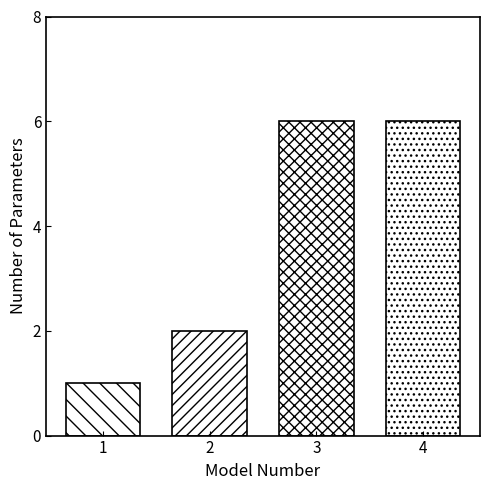

Reading left to right, extract all data points from this chart.

1=1	2=2	3=6	4=6